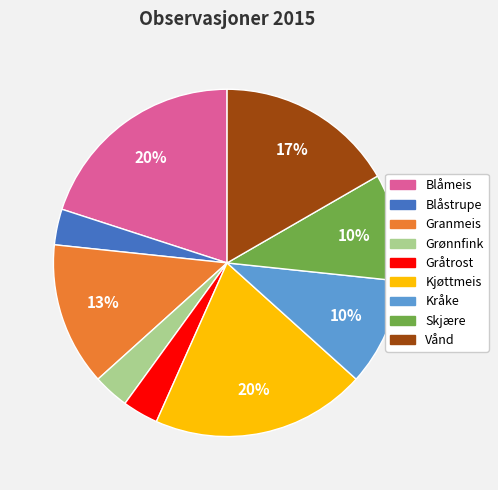

To the nearest percent, what is the combined percentage of Granmeis and Kjøttmeis?

33%